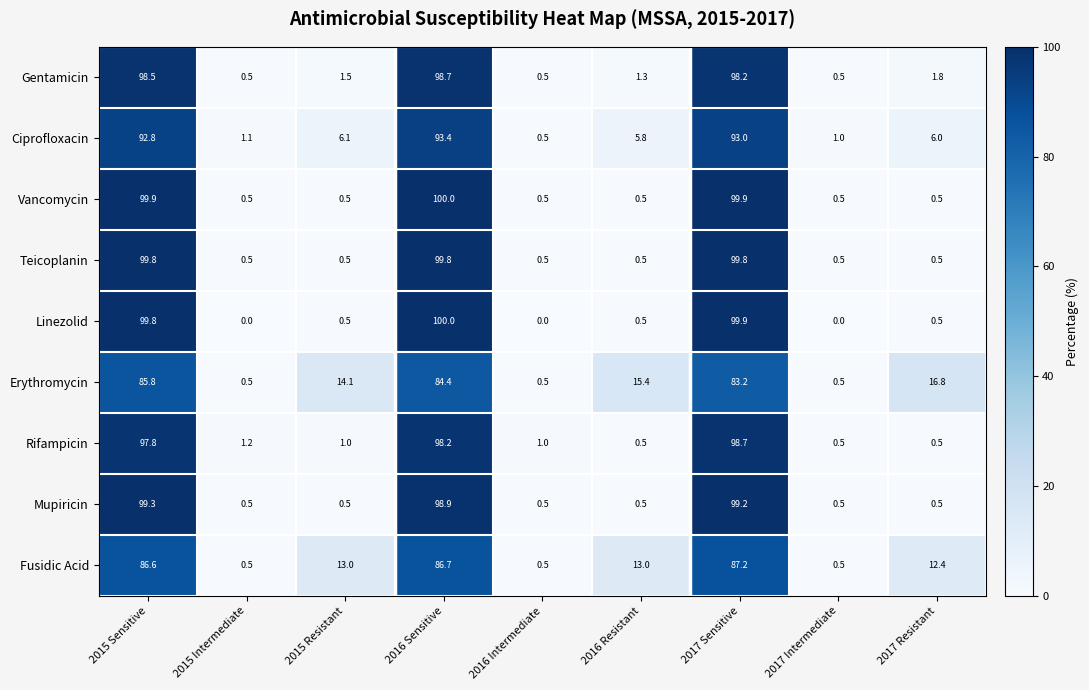

What is the approximate value of Vancomycin at 2016 Sensitive?

100.0